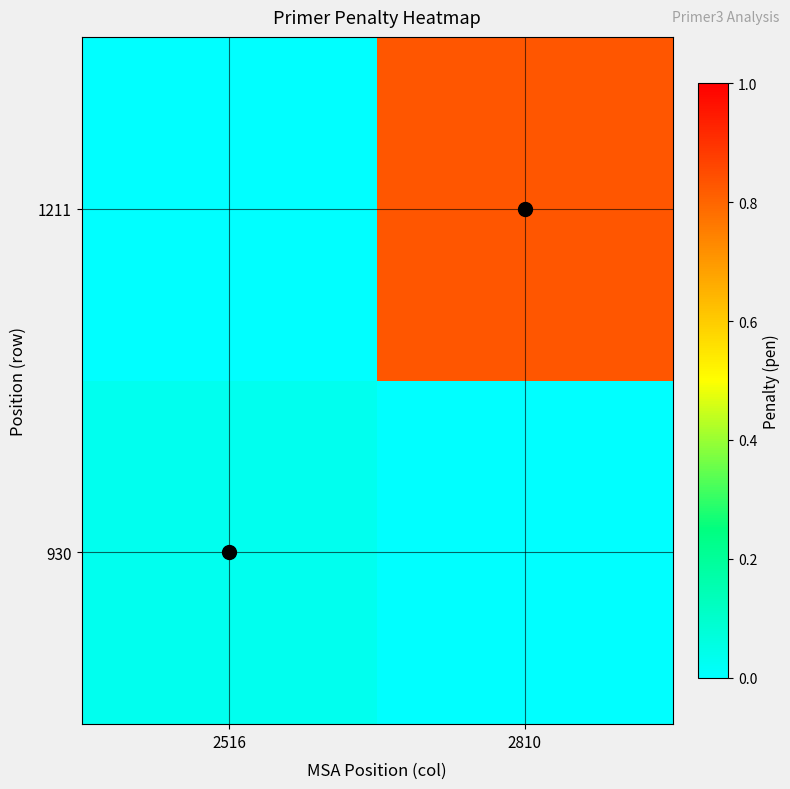

Count the number of data series in this chart.

2